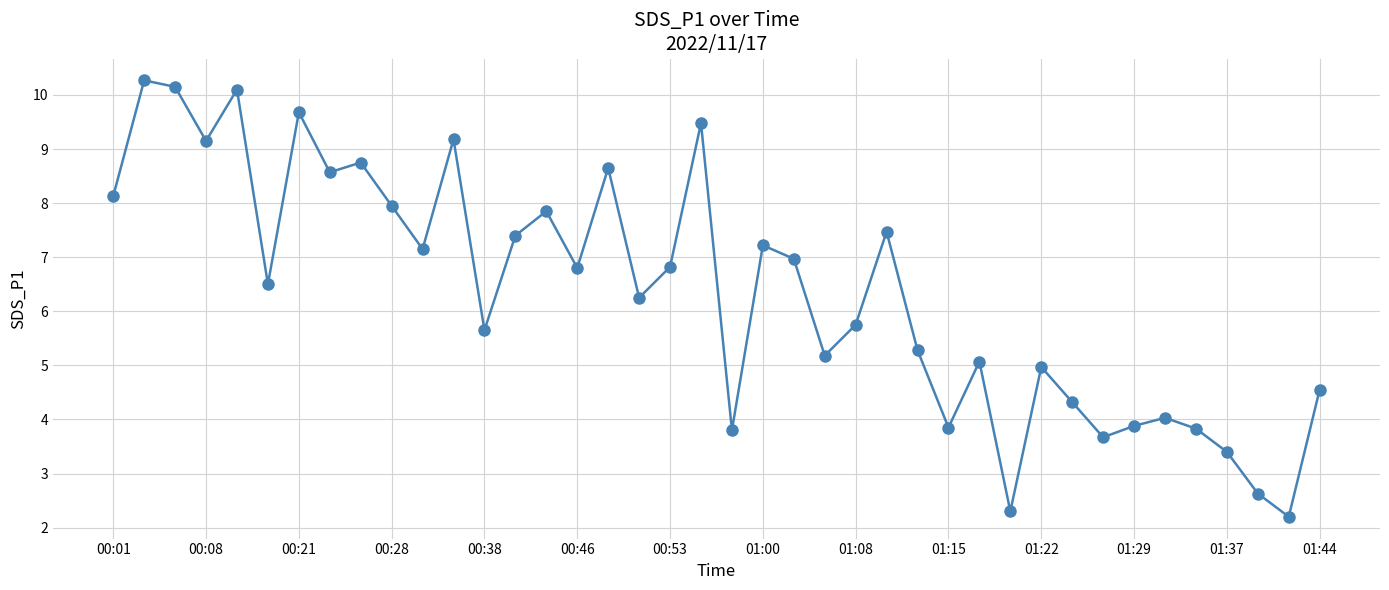

What is the maximum value shown in the chart?

10.3